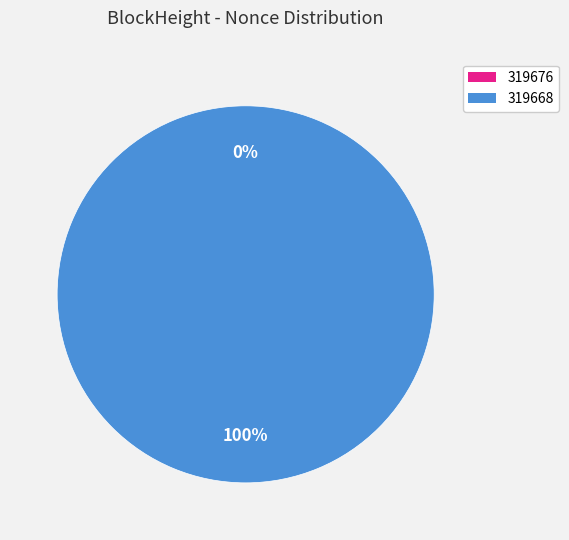

Count the number of slices in the pie.

2